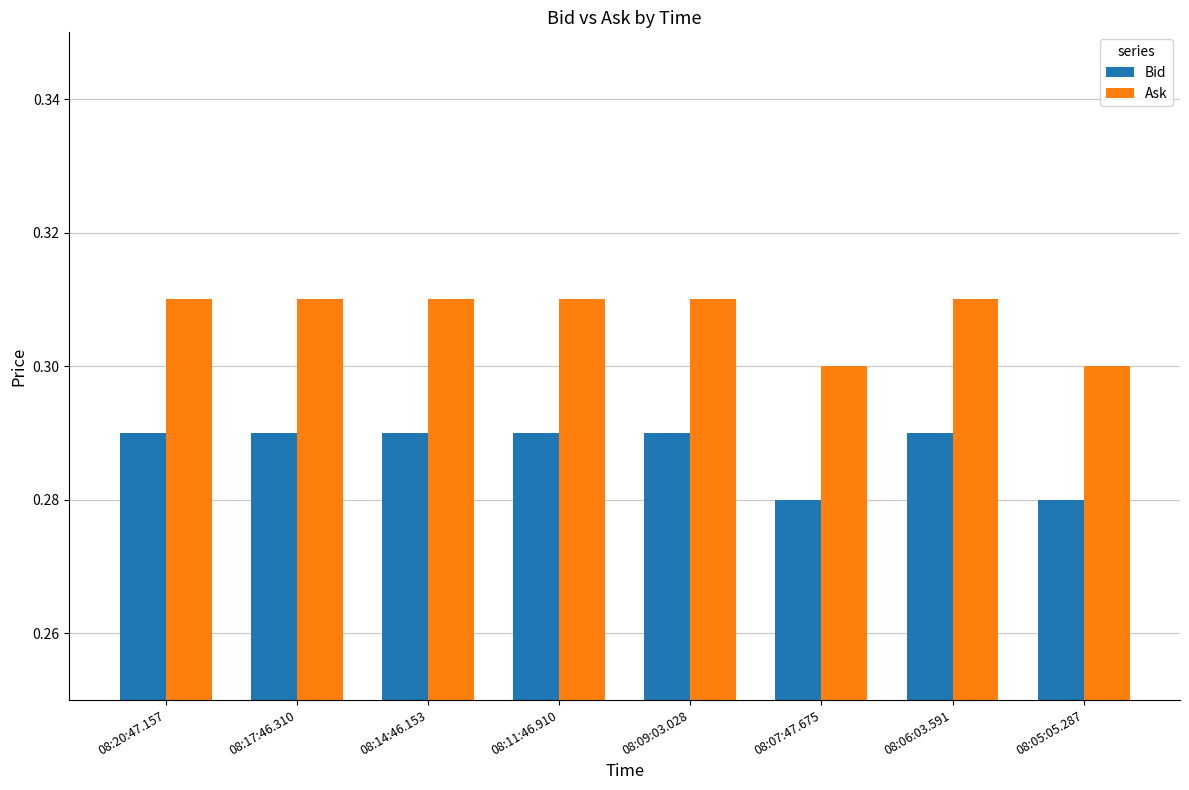

What position from the left is 08:07:47.675?

6